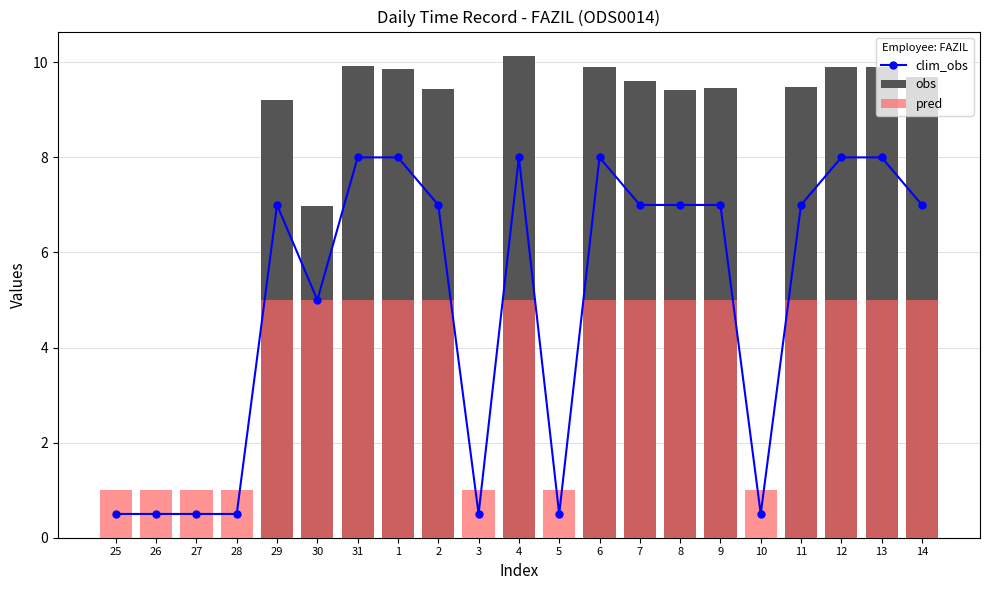

At 27, list the series in order from smallest to largest.

obs, clim_obs, pred